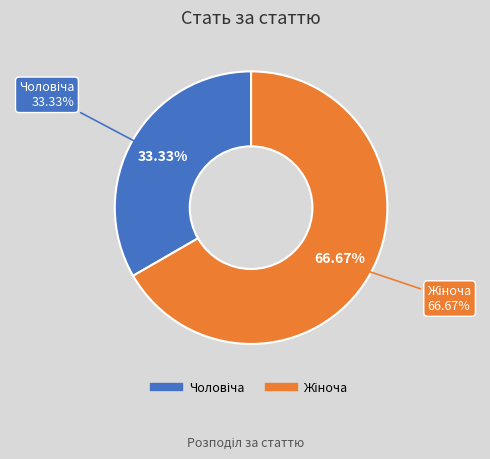

What is the largest slice in the pie chart?

Жіноча